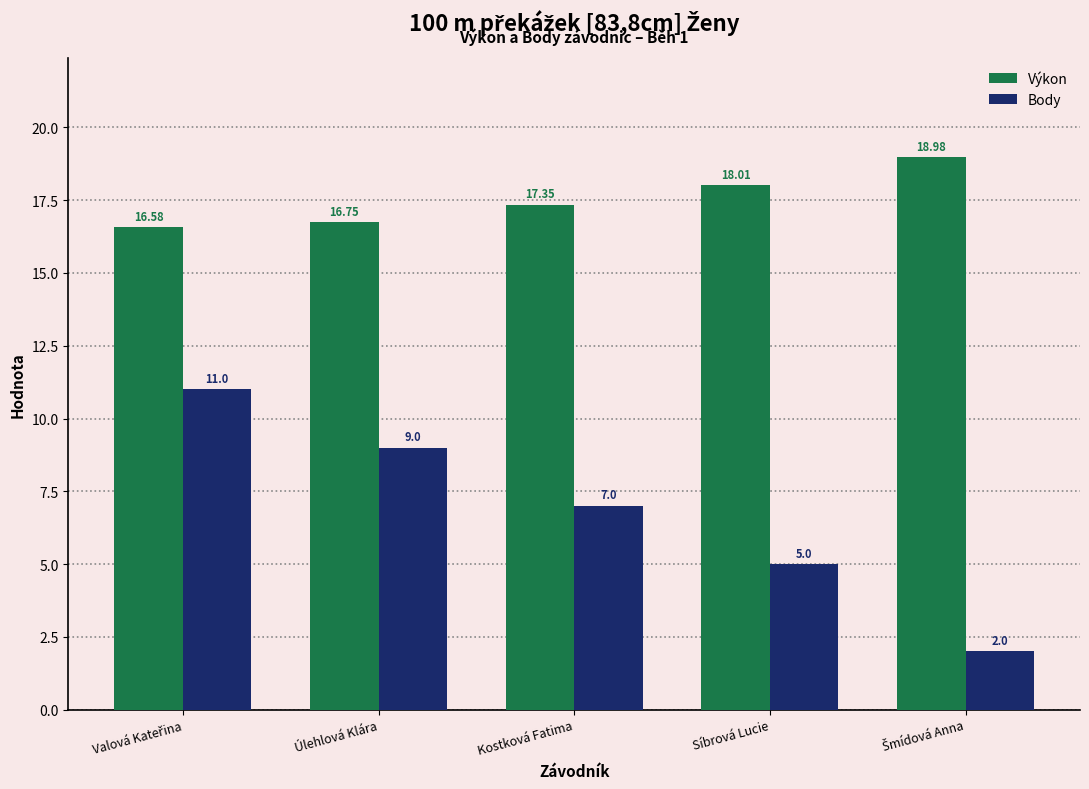

List the series in order of their overall mean, lowest first.

Body, Výkon